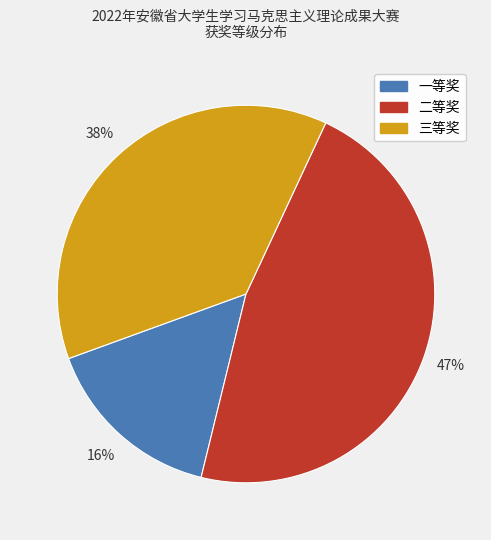

Which slice is the smallest?

一等奖